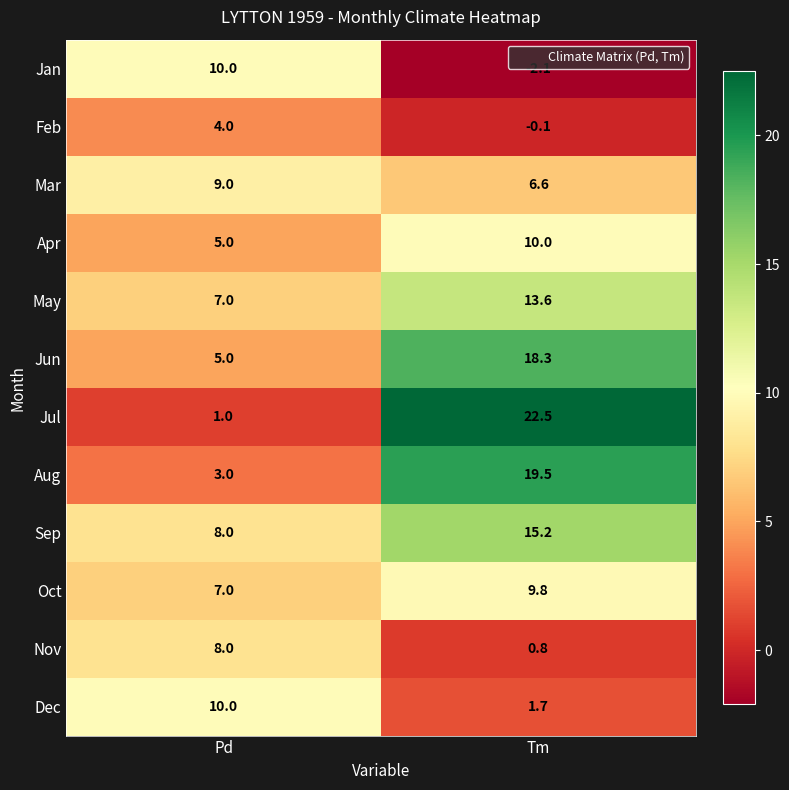

Rank the categories by Jul value from highest to lowest.

Tm, Pd